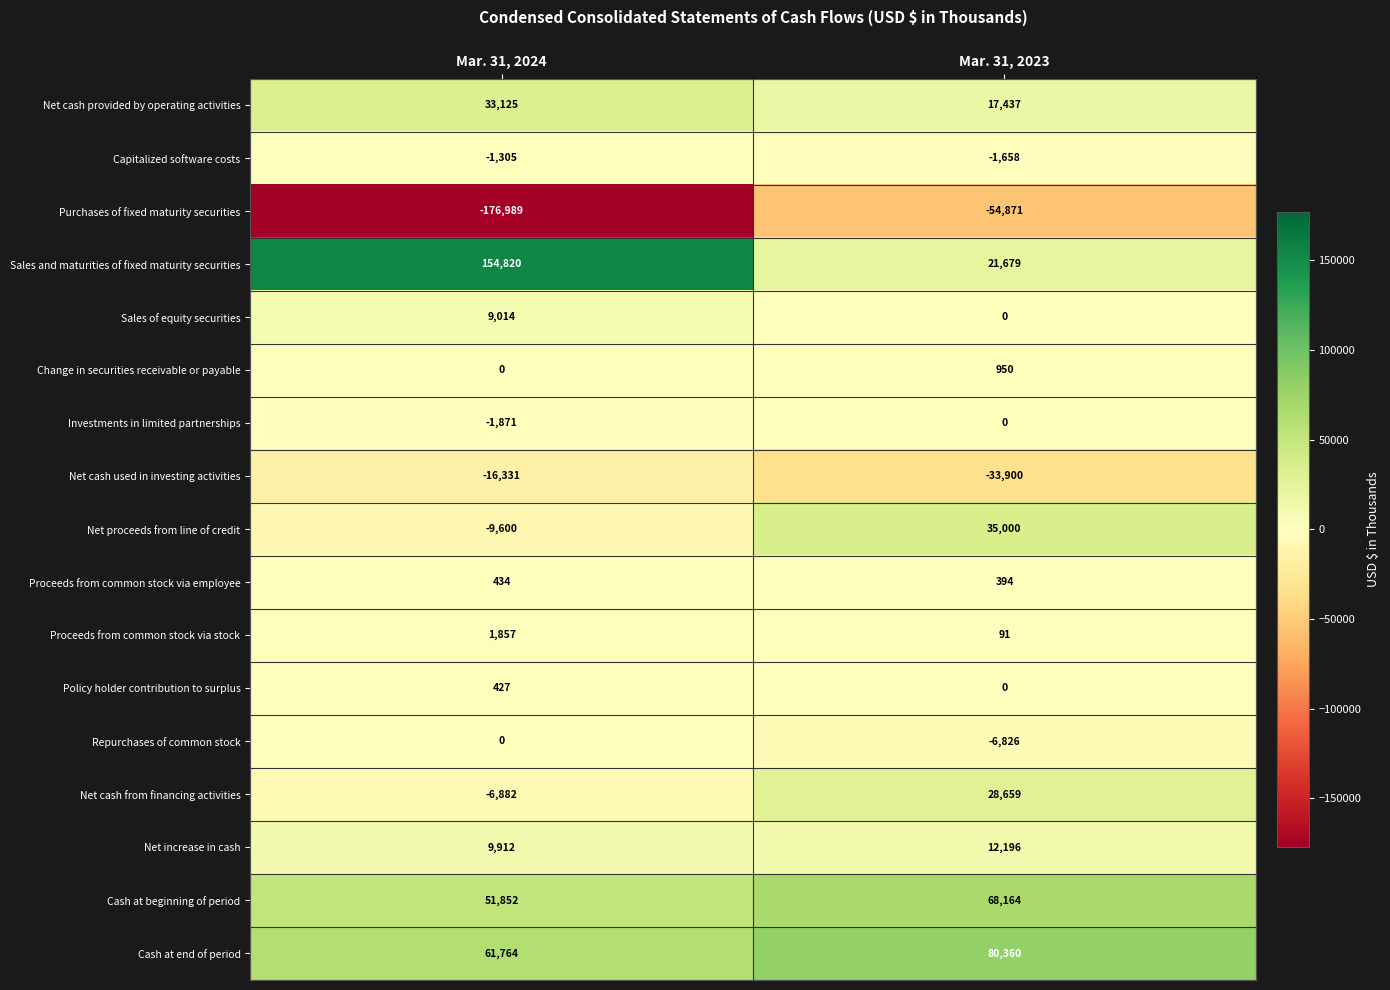

What is the difference between the highest and lowest values at Mar. 31, 2023?

135231